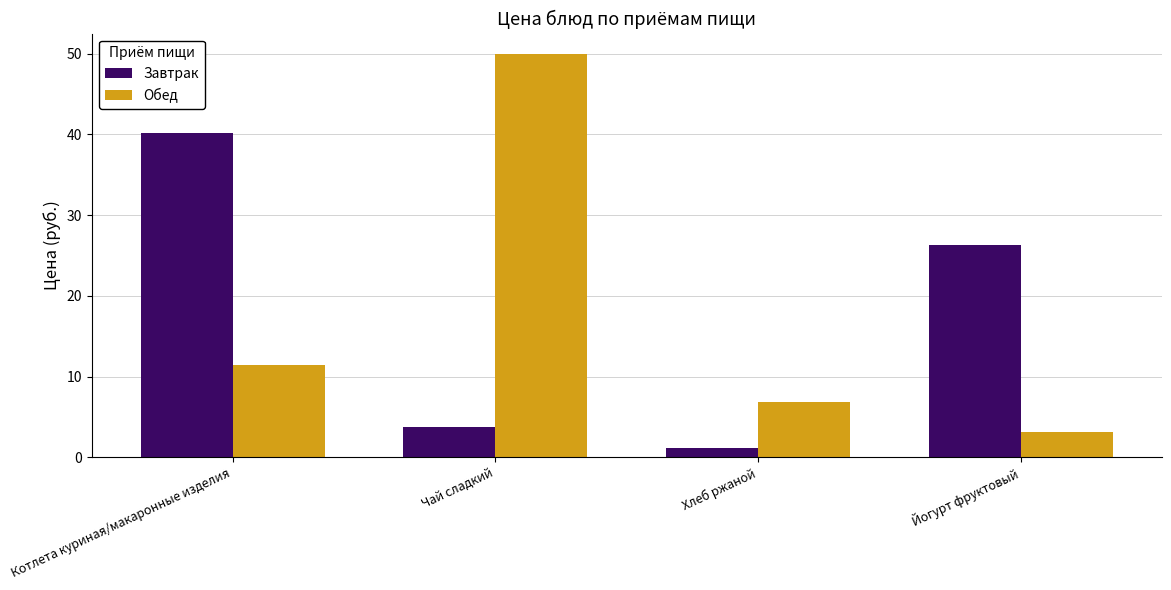

Between Хлеб ржаной and Йогурт фруктовый, which series saw the biggest shift?

Завтрак